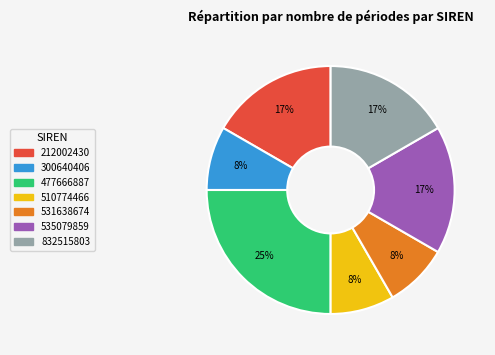

How many slices are in this pie chart?

7